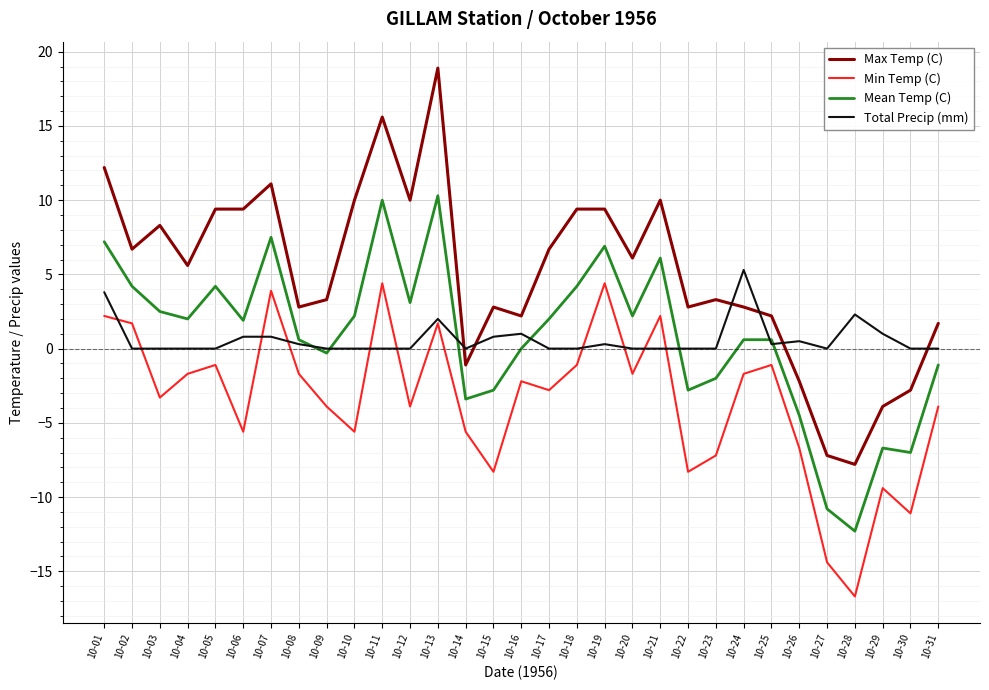

What are all the series names shown in the legend?

Max Temp (C), Min Temp (C), Mean Temp (C), Total Precip (mm)